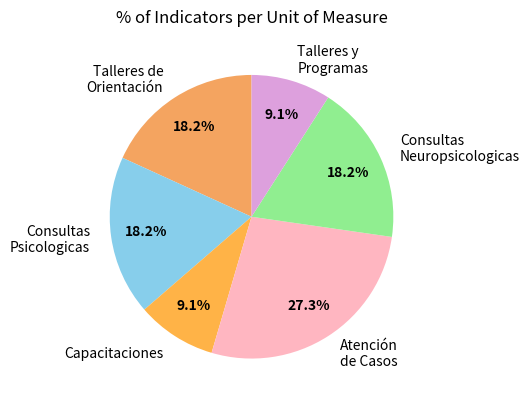

Combined, do Atención de Casos and Consultas Neuropsicologicas account for over 50%?

No